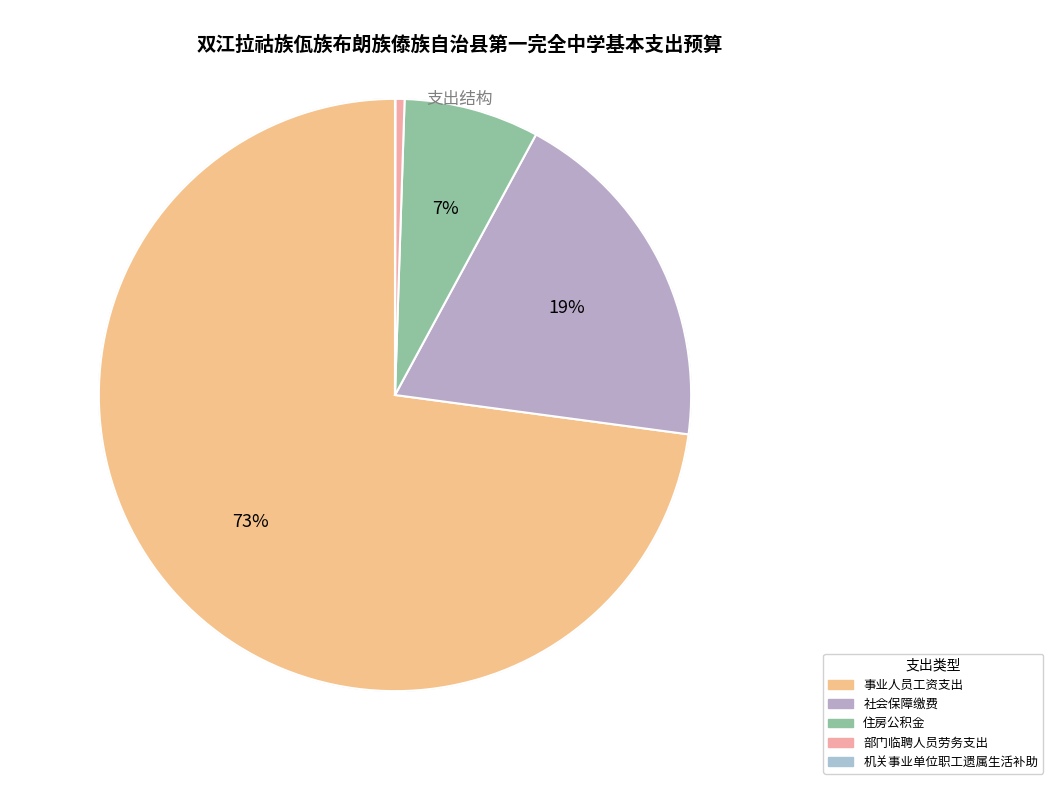

How many slices are in this pie chart?

5